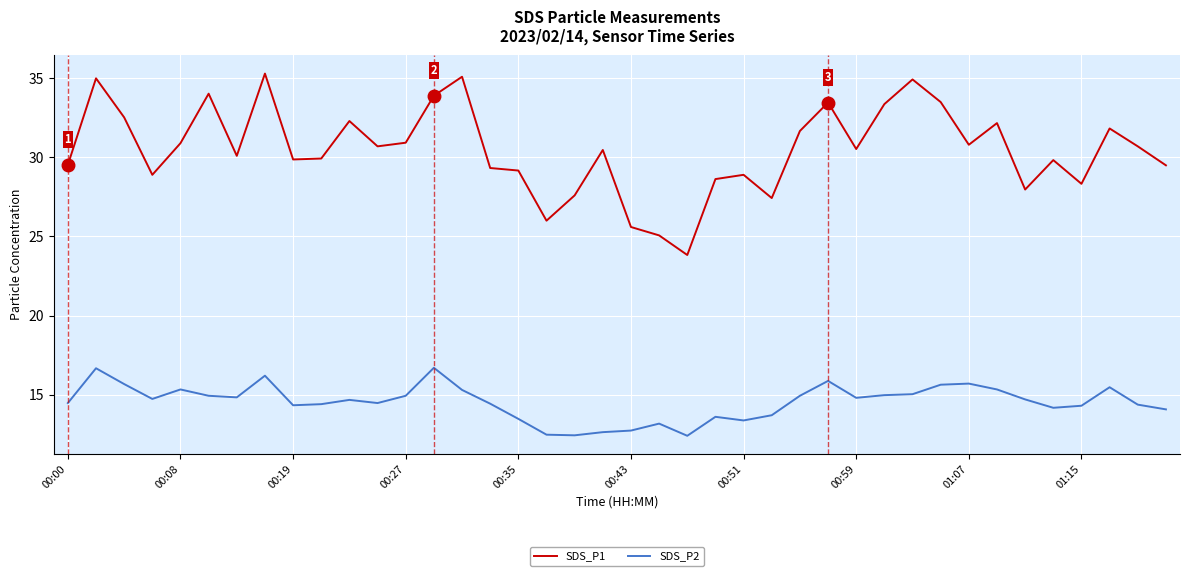

Which series has the largest total across all categories?

SDS_P1